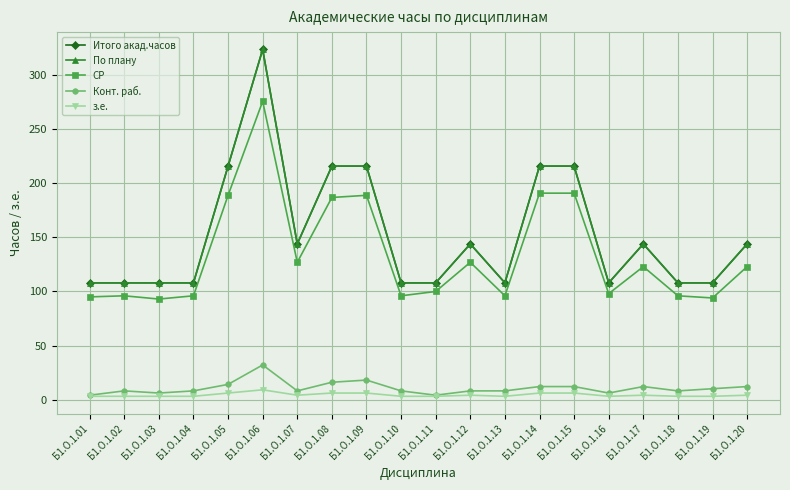

True or false: СР and По плану cross at least once.

False